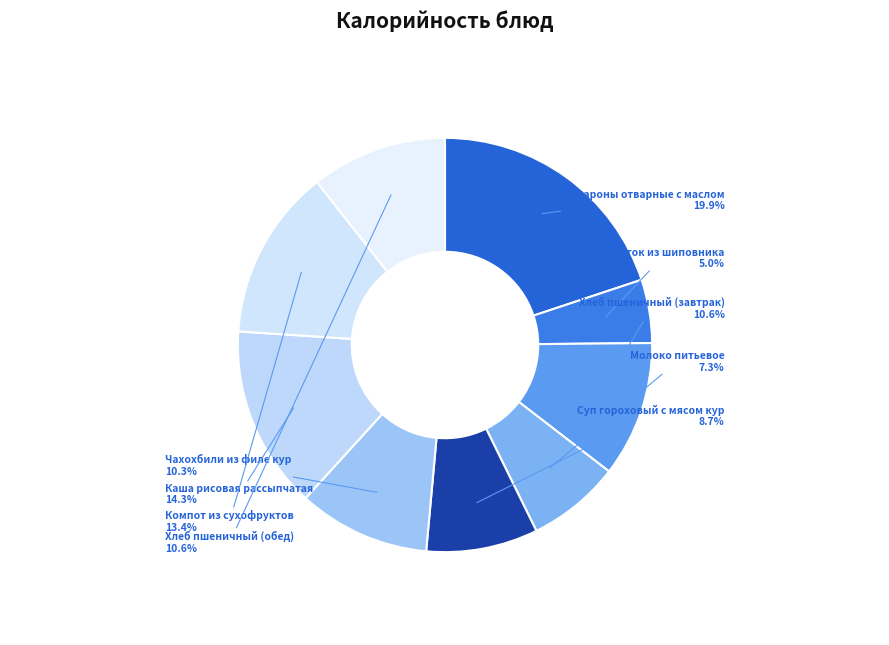

Which category has the biggest portion of the pie?

Макароны отварные с маслом